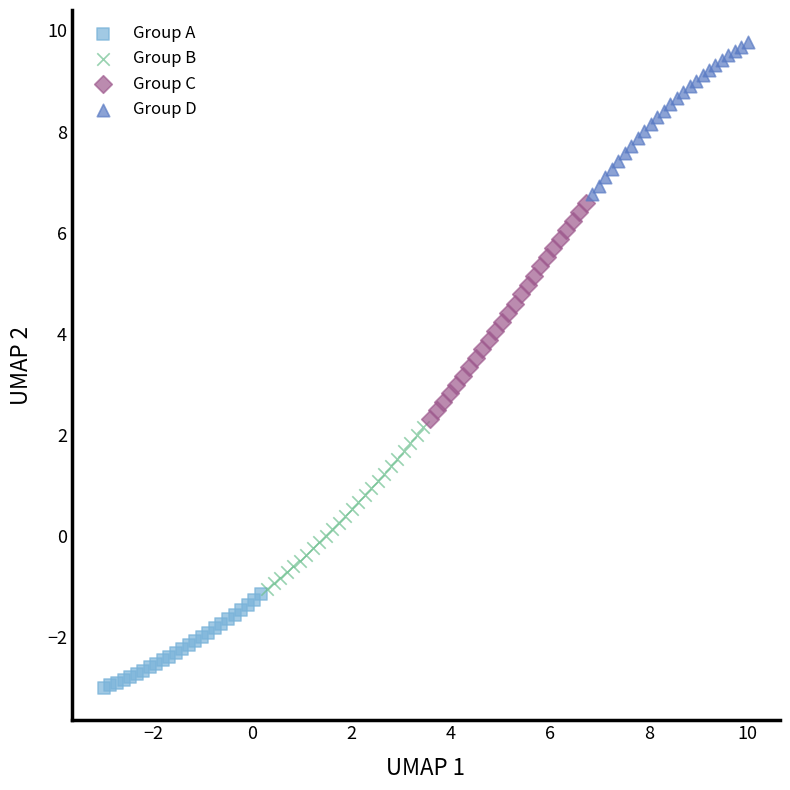

Which series has the largest Y range (max minus min)?

Group C